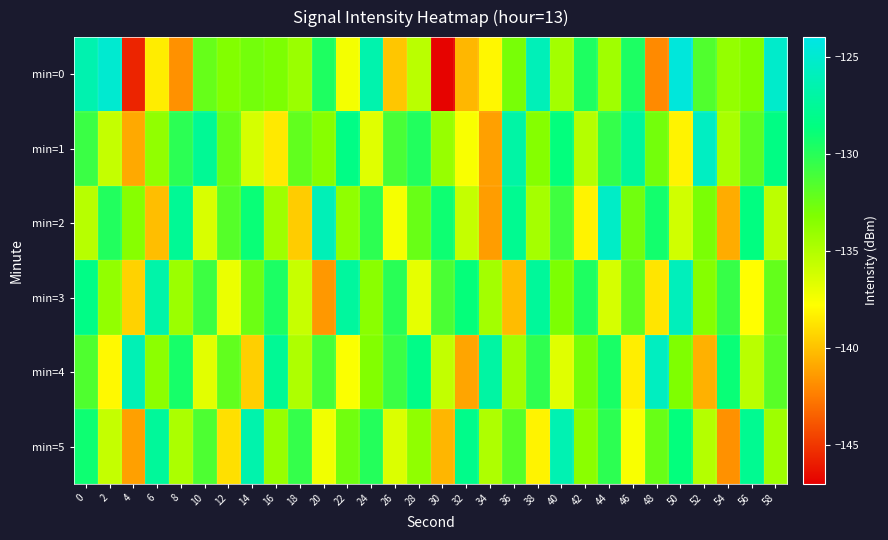

What is the greatest value displayed?

-124.5